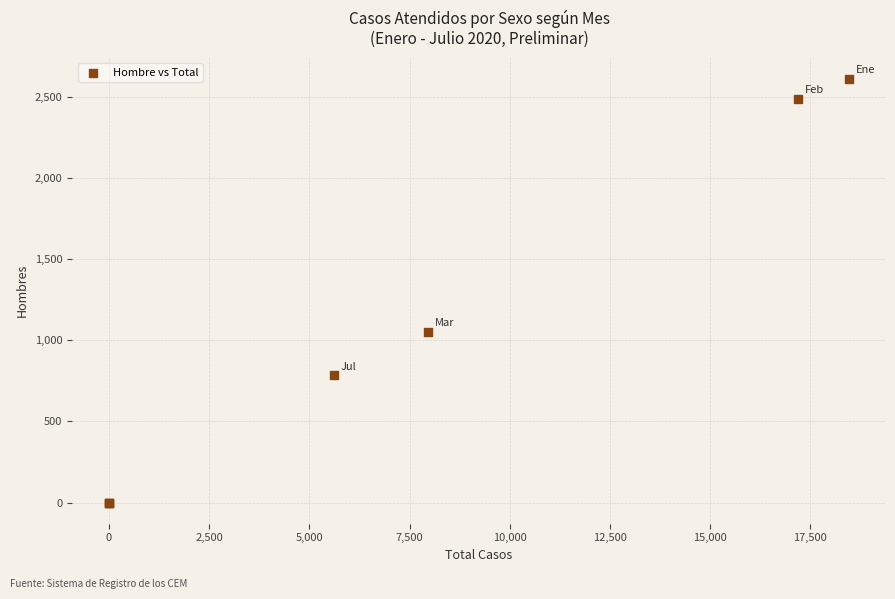

What Y value in the scatter plot is closest to 1305?

1051